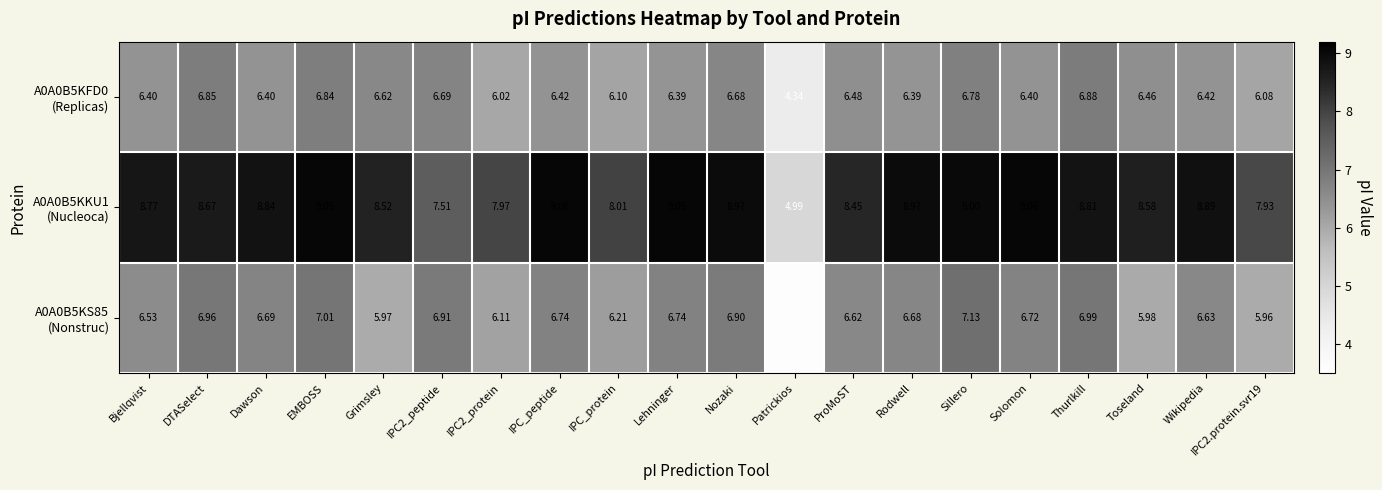

Which label corresponds to the smallest value in the chart?

Patrickios